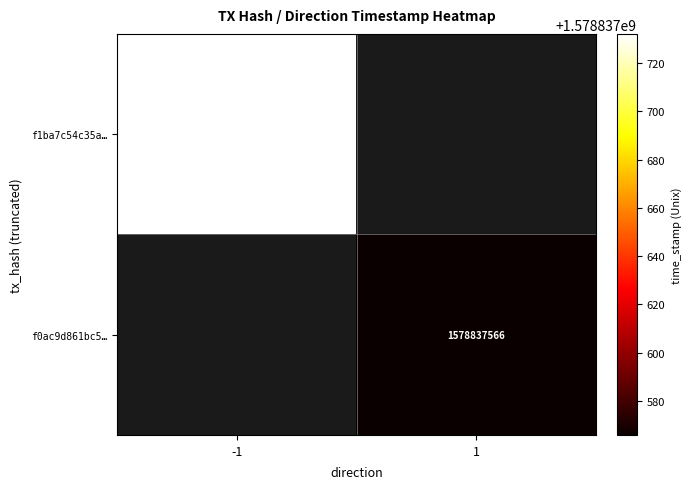

What is the approximate value of f0ac9d861bc540be12aa9d08a29b883446692ad at 1, to the nearest 10?

1578837570